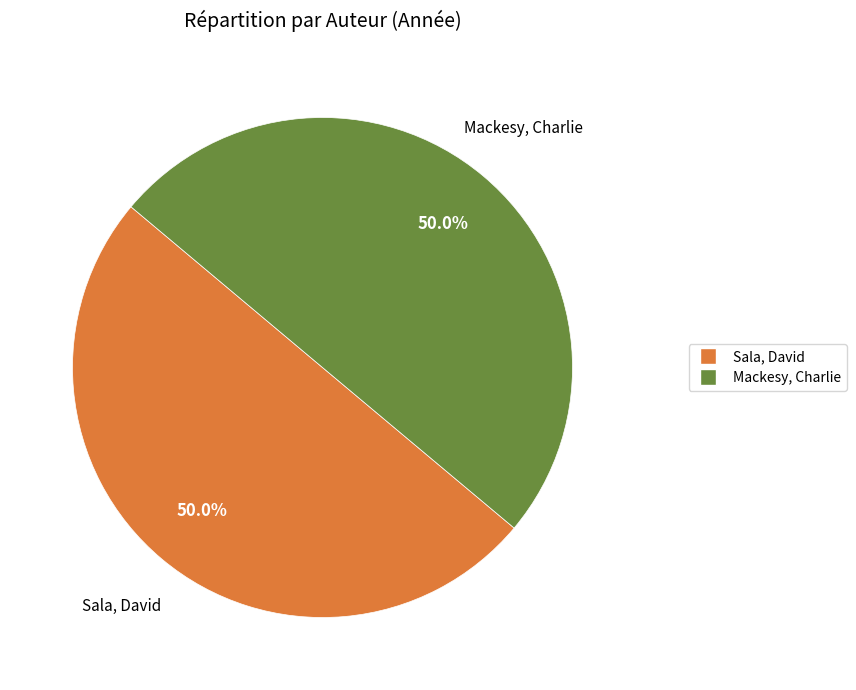

What portion of the pie excludes Mackesy, Charlie?

50.0%